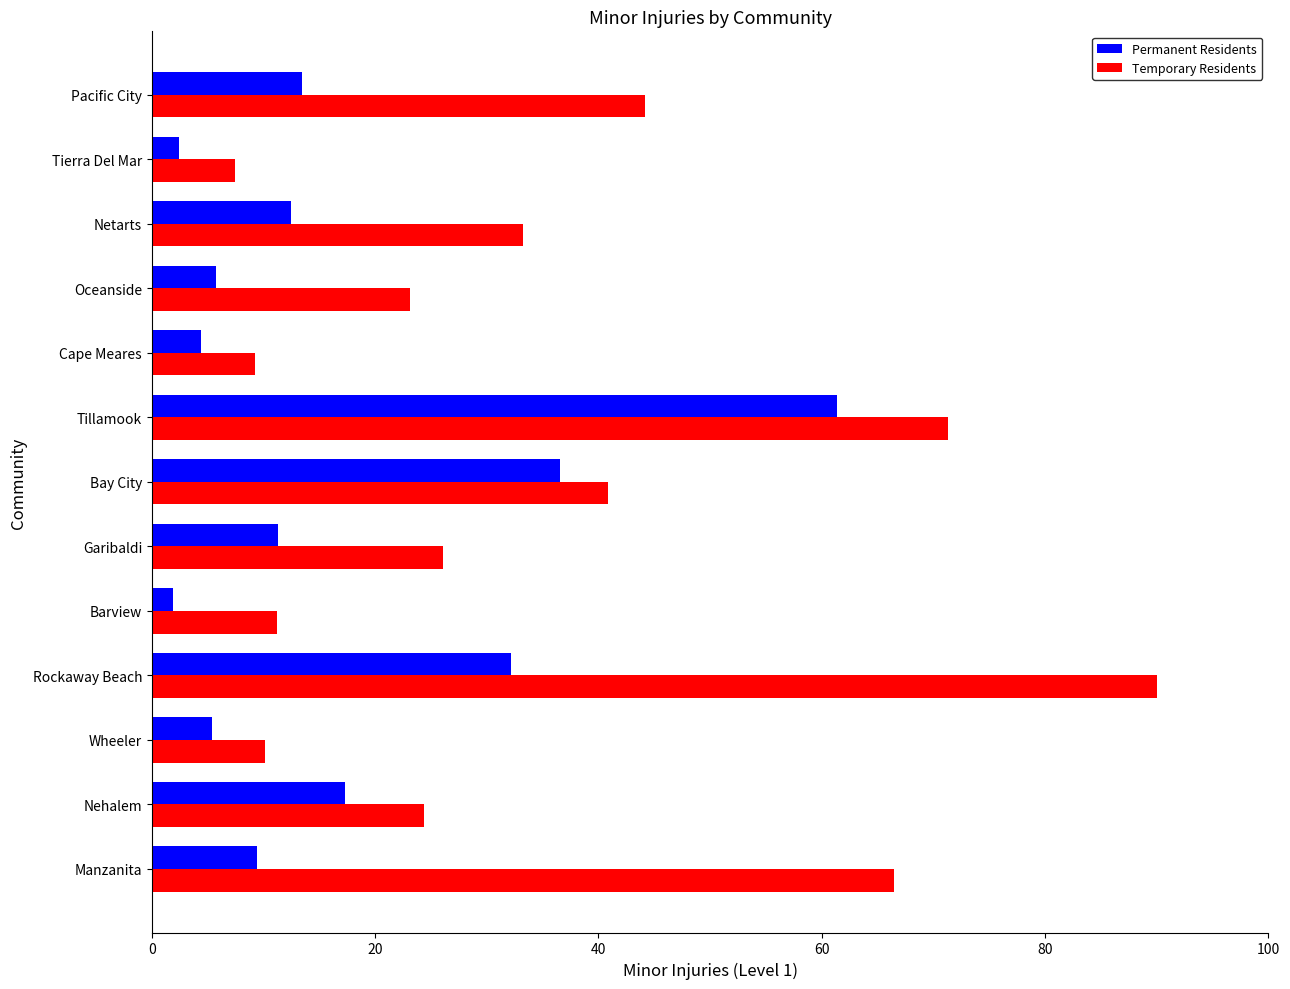

Which series has the largest total across all categories?

Temporary Residents